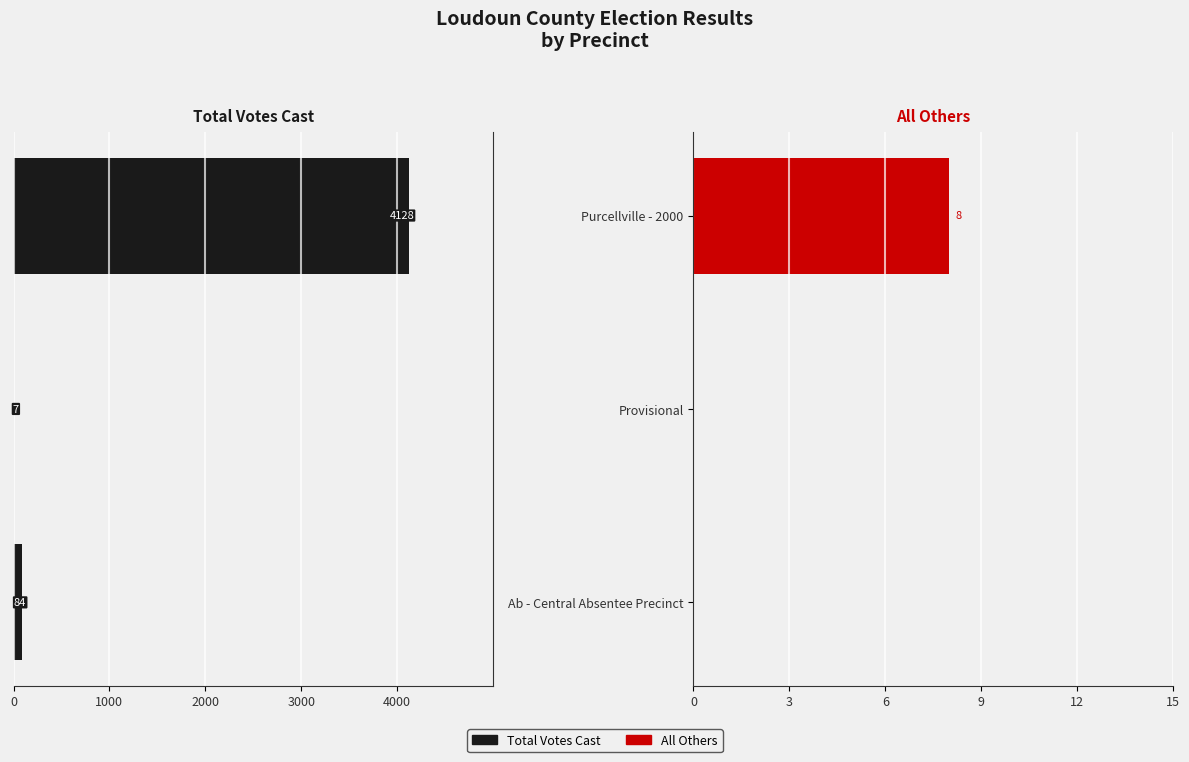

At how many categories does at least one series exceed -1553?

3